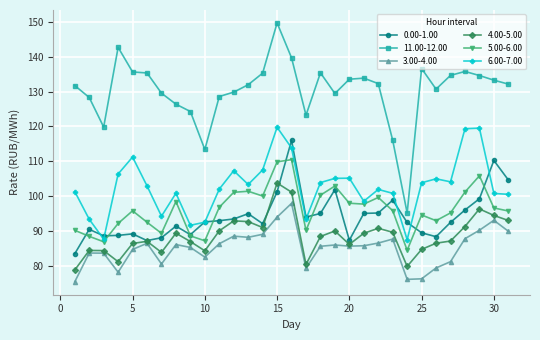

What is the smallest value displayed?

75.5